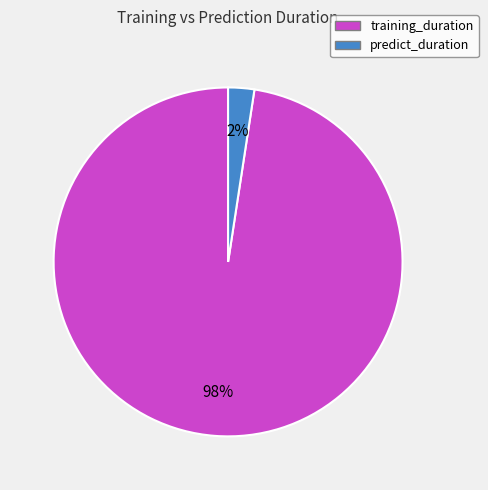

How many slices are in this pie chart?

2